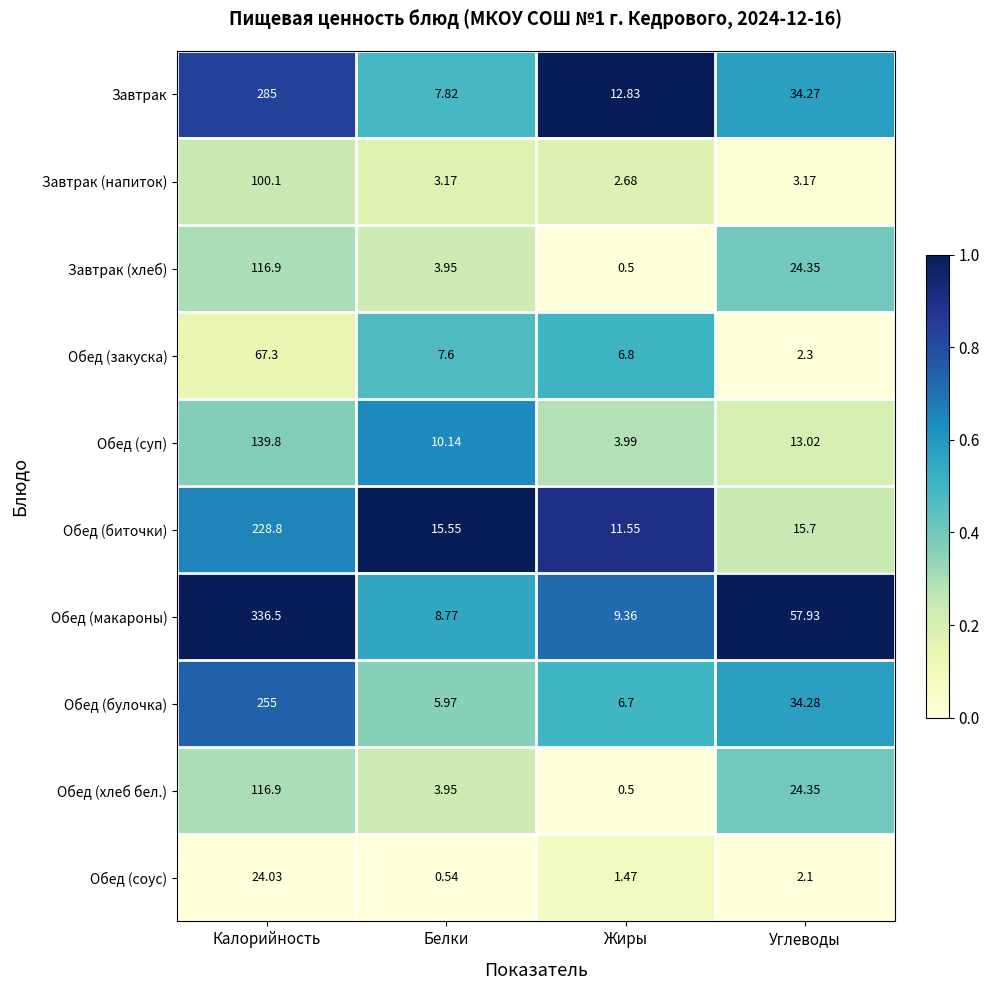

At how many categories does at least one series exceed 0?

4